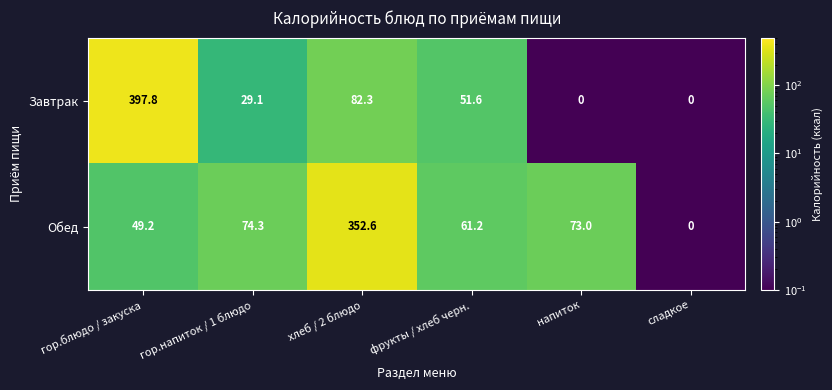

Read the Обед value at гор.блюдо / закуска.

49.2